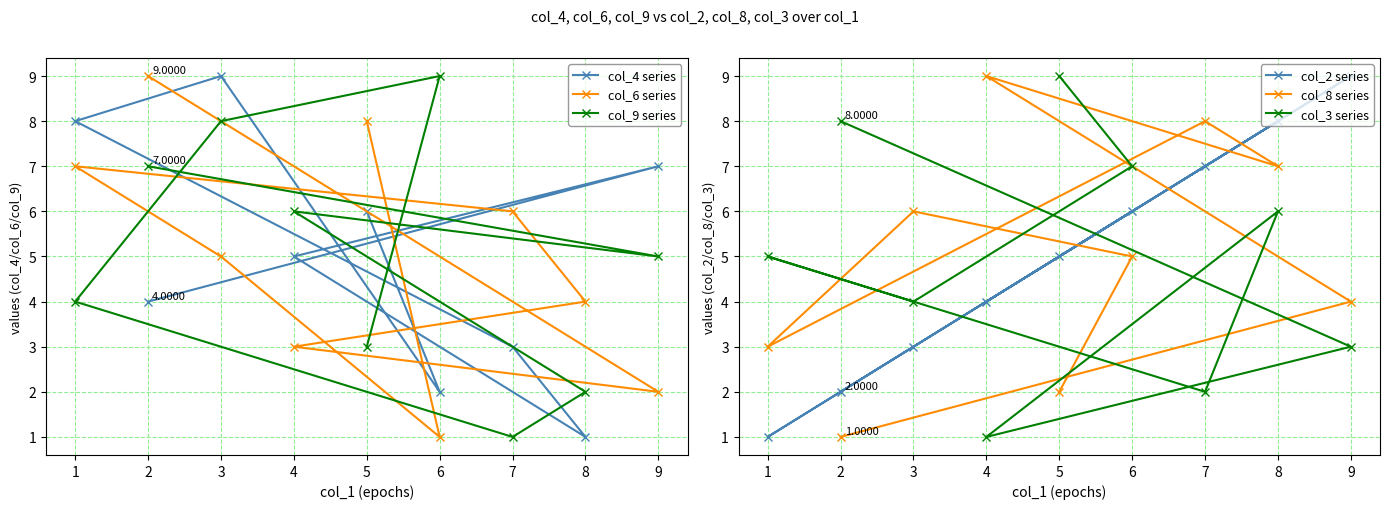

List the labels in order of col_4 series value, largest first.

3, 1, 9, 5, 4, 2, 7, 6, 8